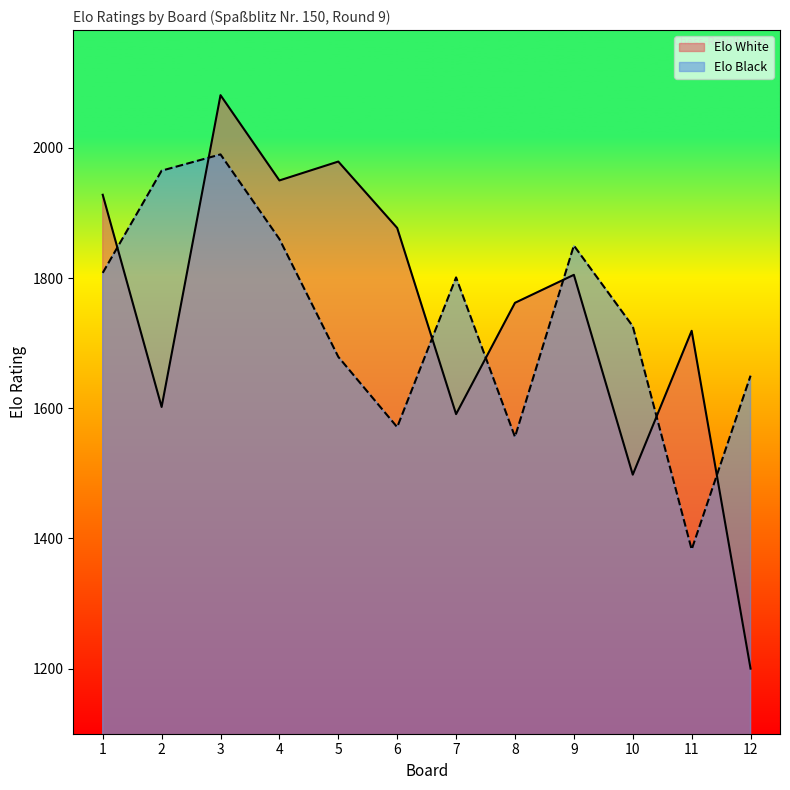

What is the spread (max minus min) of values at 4?

90